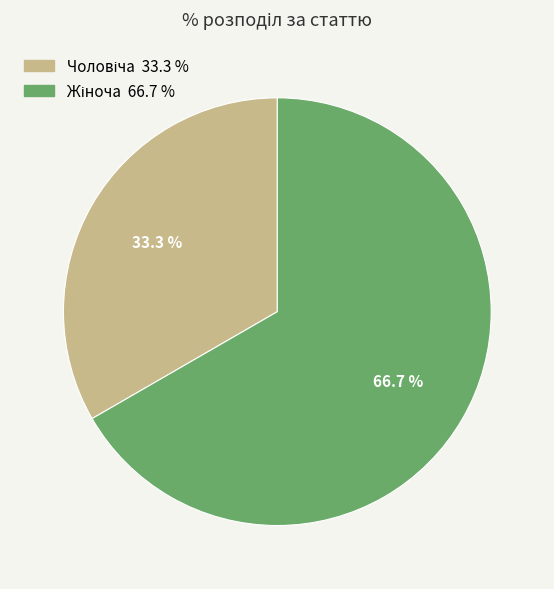

Is there any slice that represents more than half of the pie?

Yes